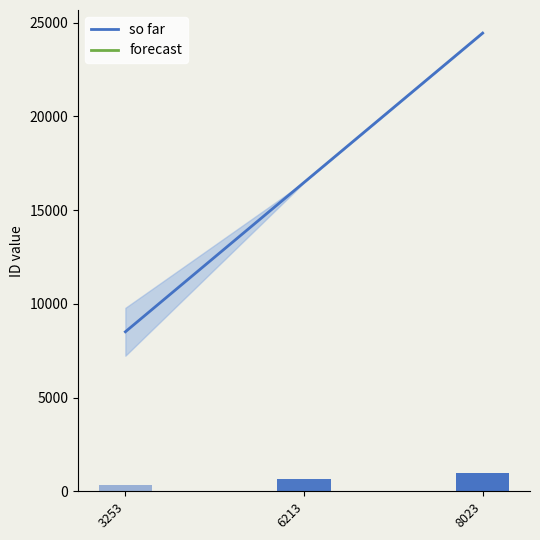

How many distinct data groups are displayed?

1